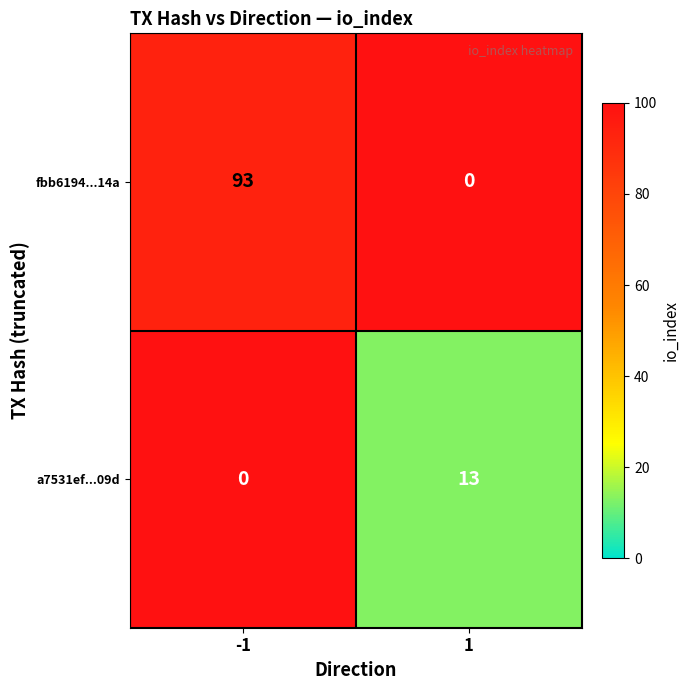

Rank the series by their average value, from lowest to highest.

a7531ef...09d, fbb6194...14a